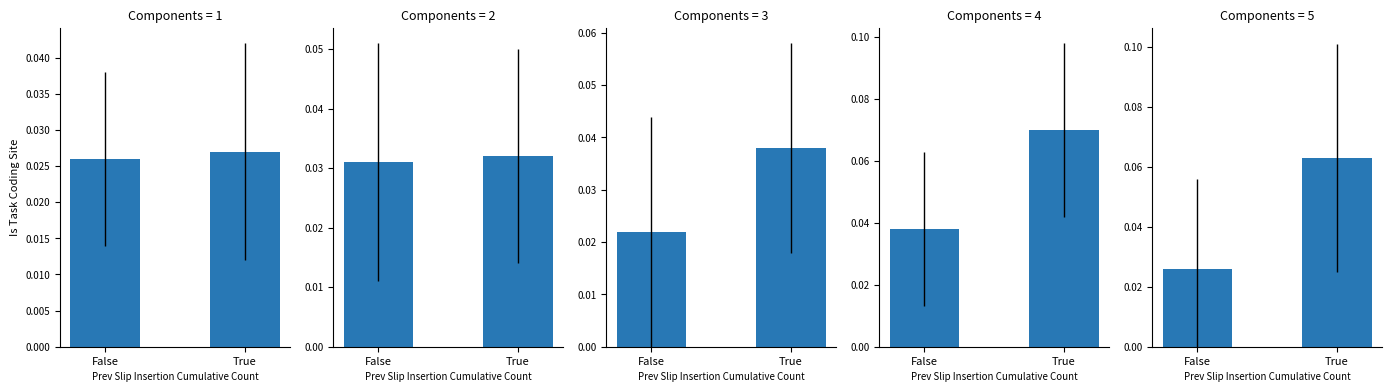

What position from the right is False?

2